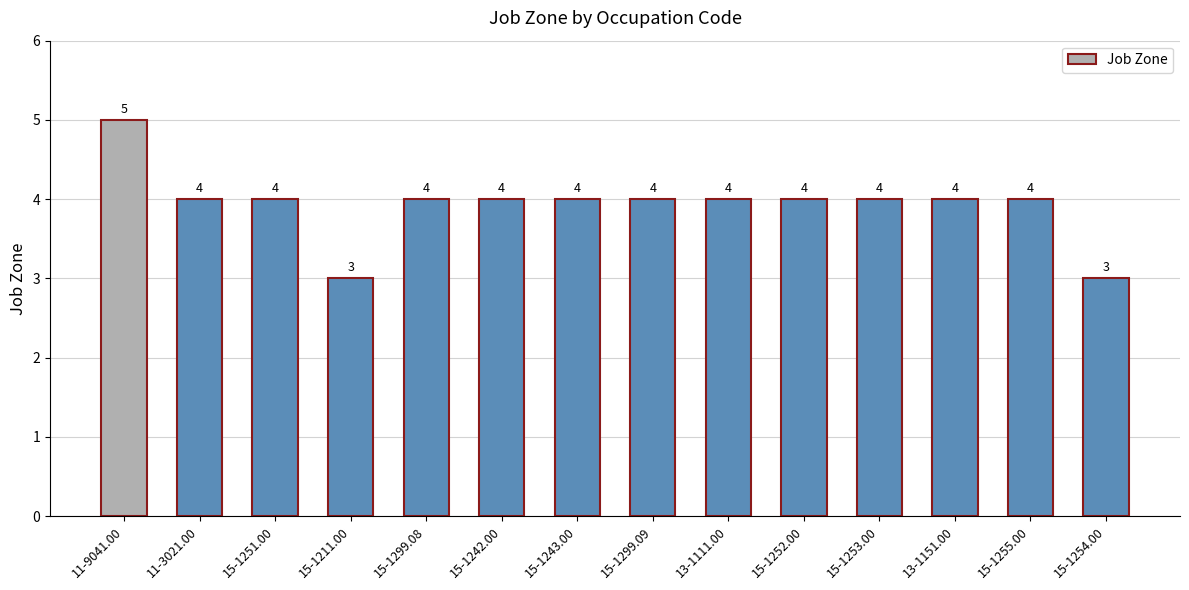

What is the maximum value shown in the chart?

5